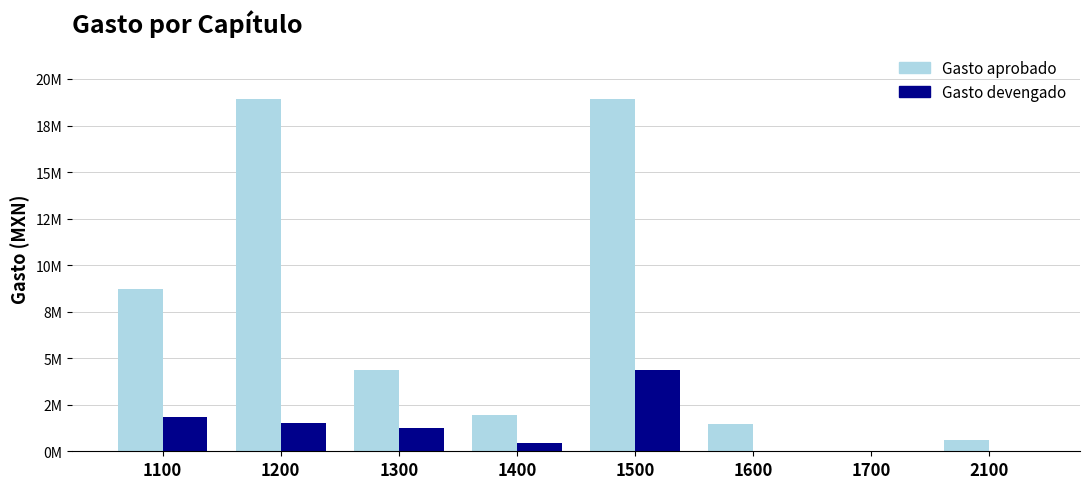

Which series has the largest range (max minus min)?

Gasto aprobado